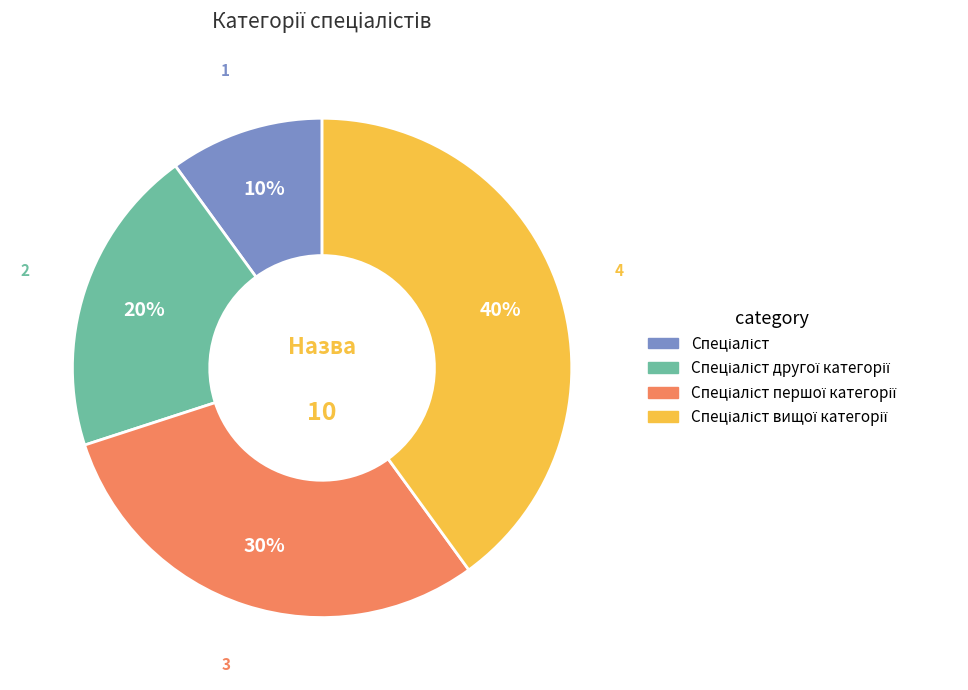

Does any single category account for the majority?

No